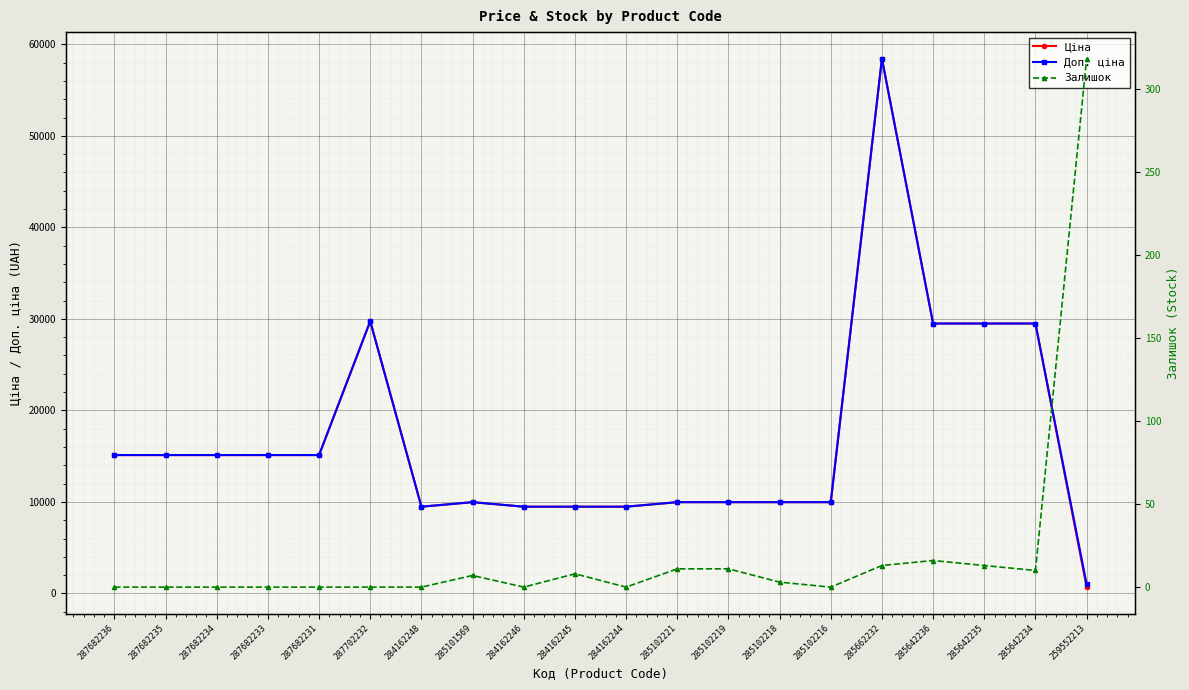

In Залишок, how many points are lower than both neighbors (excluding endpoints)?

4